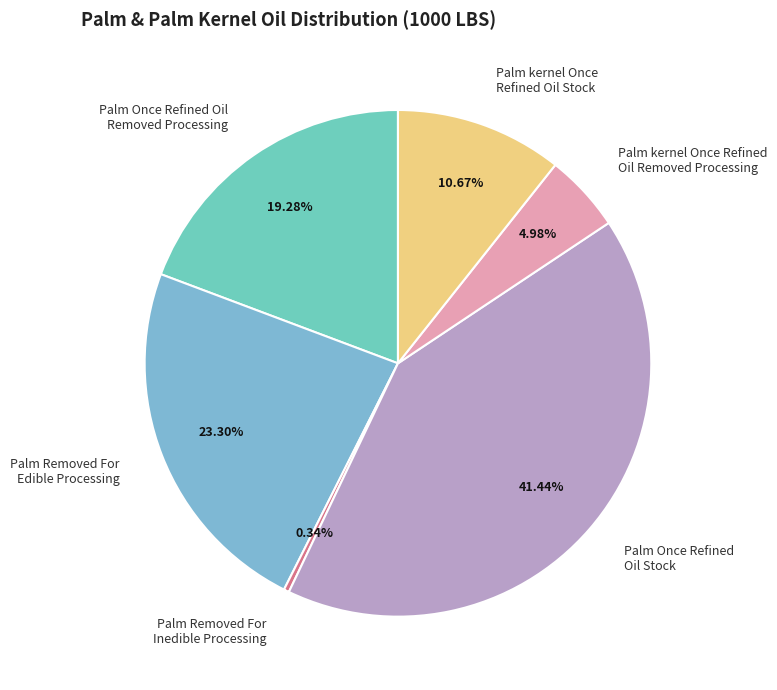

Combined, what portion of the pie is Palm kernel Once Refined Oil Removed Processing and Palm Once Refined Oil Removed Processing?

24.3%